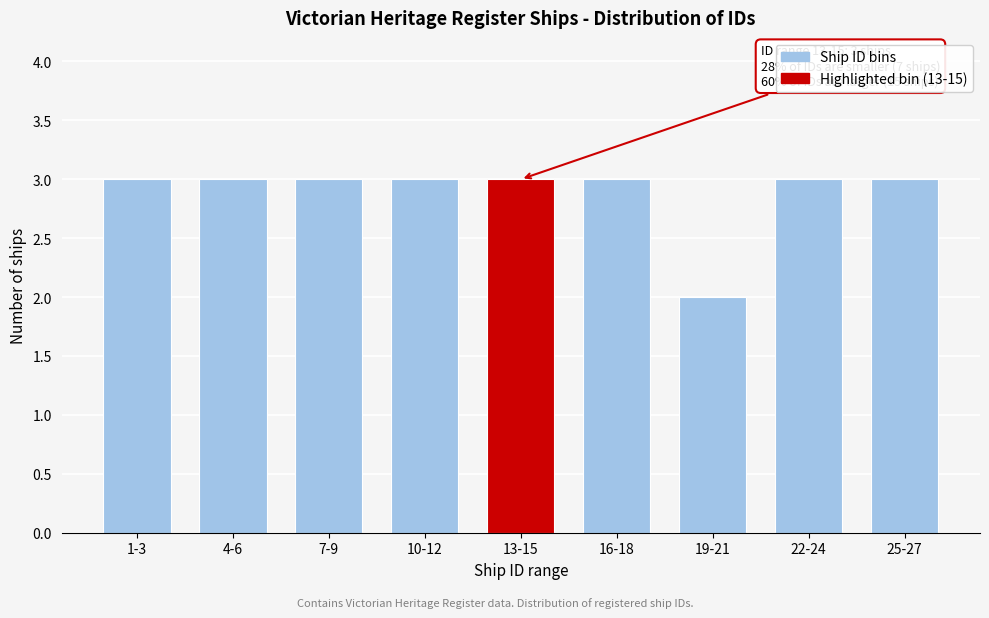

Reading left to right, transcribe all the data shown in this chart.

1-3=3	4-6=3	7-9=3	10-12=3	13-15=3	16-18=3	19-21=2	22-24=3	25-27=3